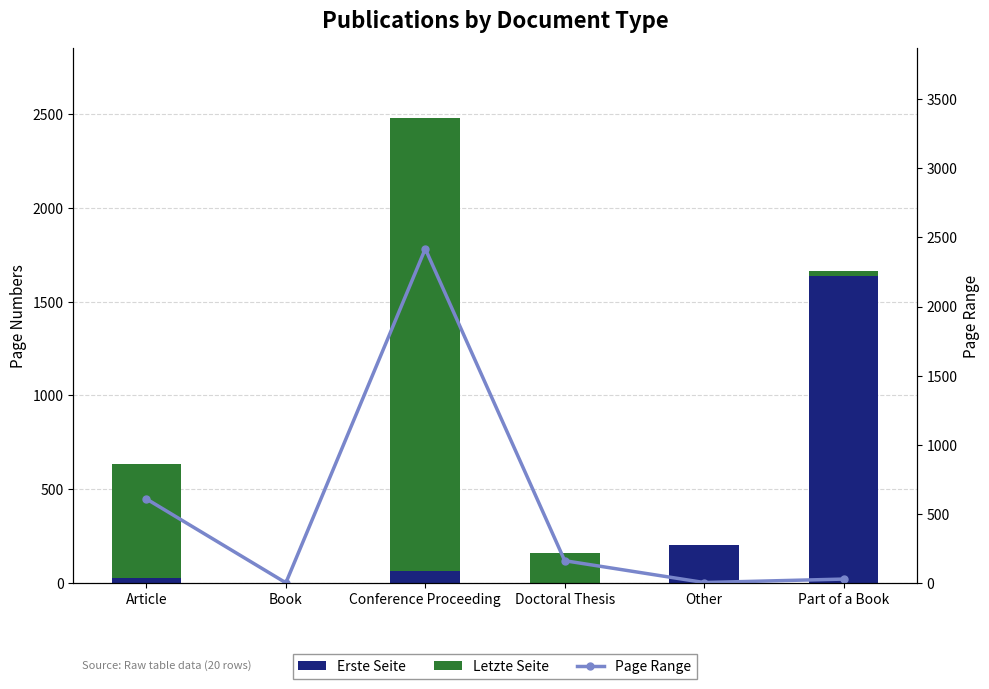

The Page Range series shows 58 at Doctoral Thesis. True or false?

False